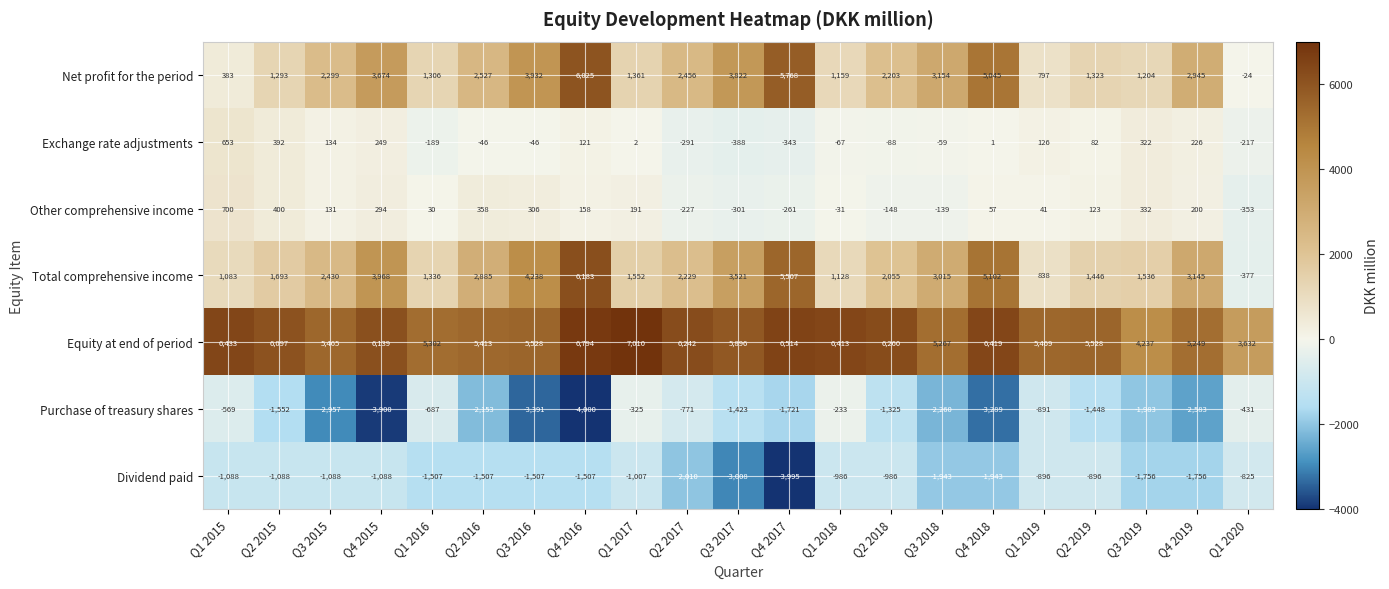

How many data points does each series have?

21